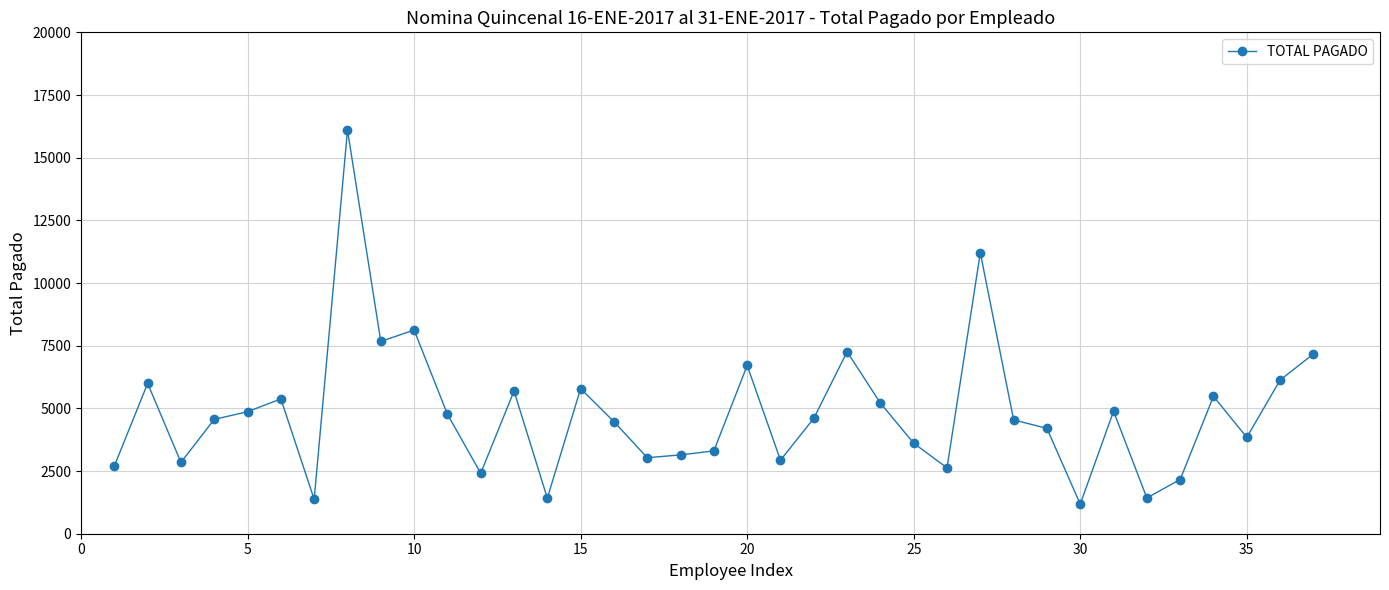

What is the value of the 15th point from the left?

5788.4